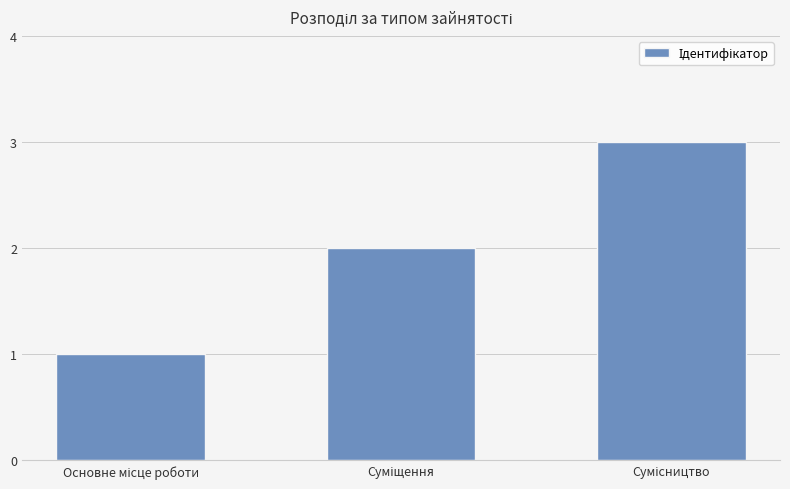

What is the maximum value shown in the chart?

3